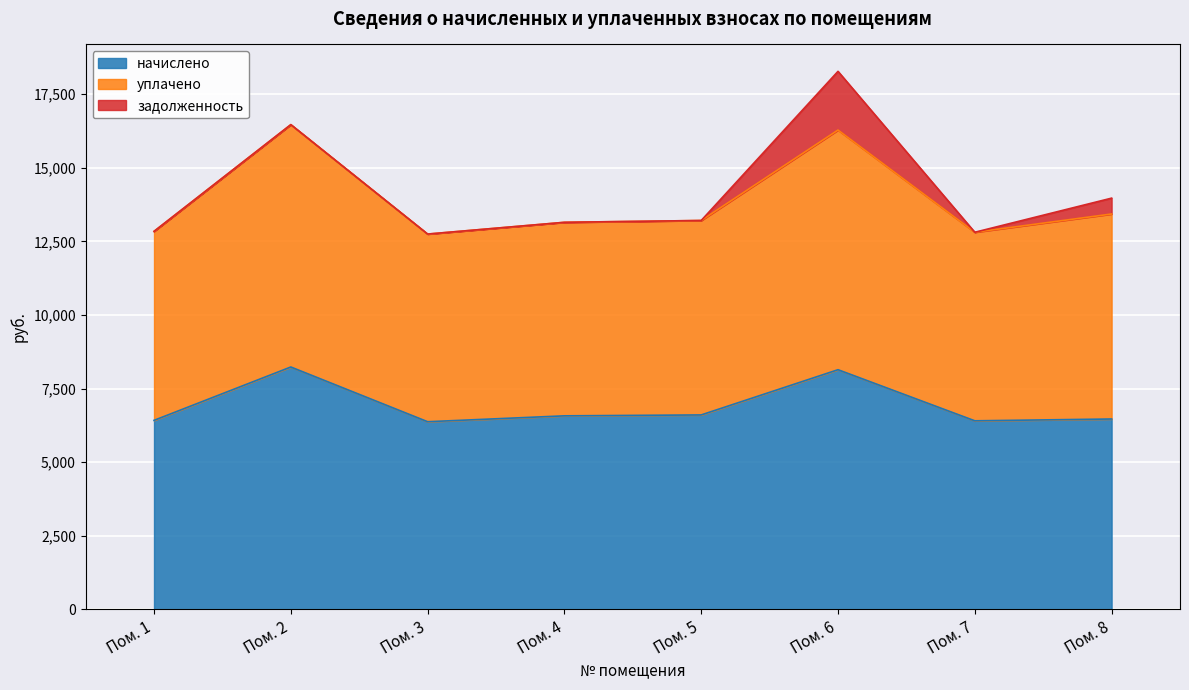

True or false: уплачено has more than 0 points higher than both neighbors.

True